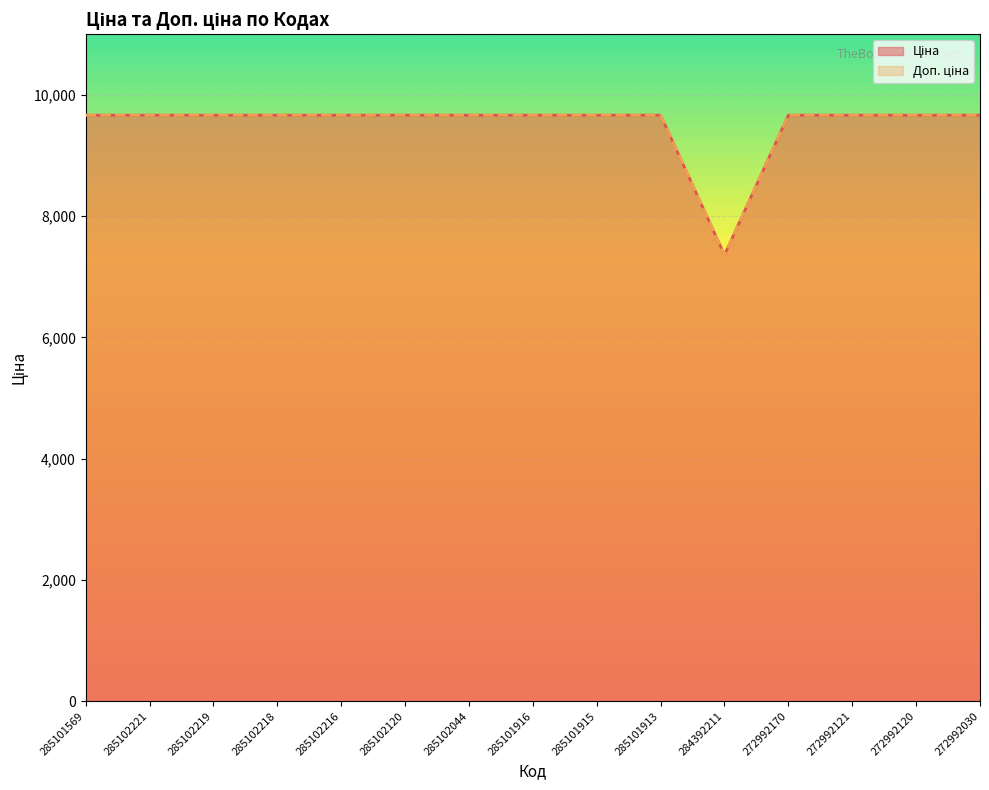

Which category has the highest value across all series?

285101569